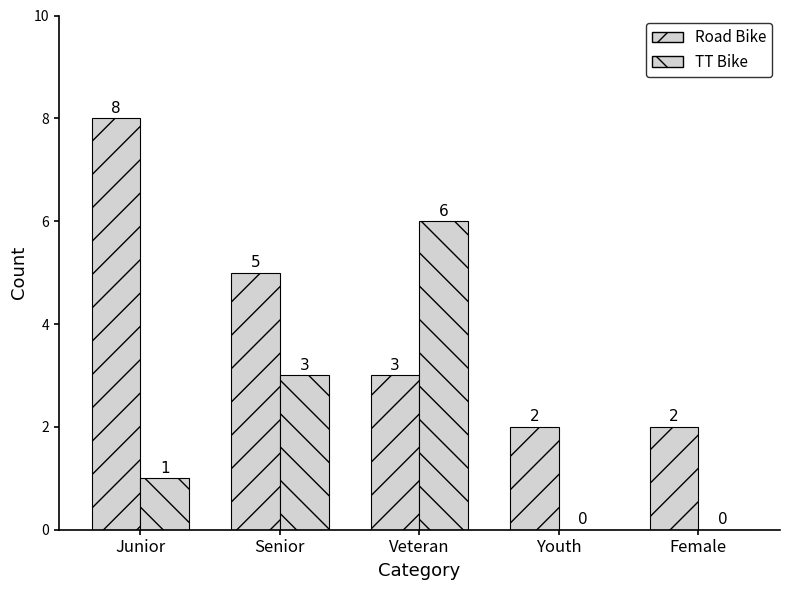

Reading right to left, extract all data points from this chart.

Road Bike: Female=2	Youth=2	Veteran=3	Senior=5	Junior=8
TT Bike: Female=0	Youth=0	Veteran=6	Senior=3	Junior=1